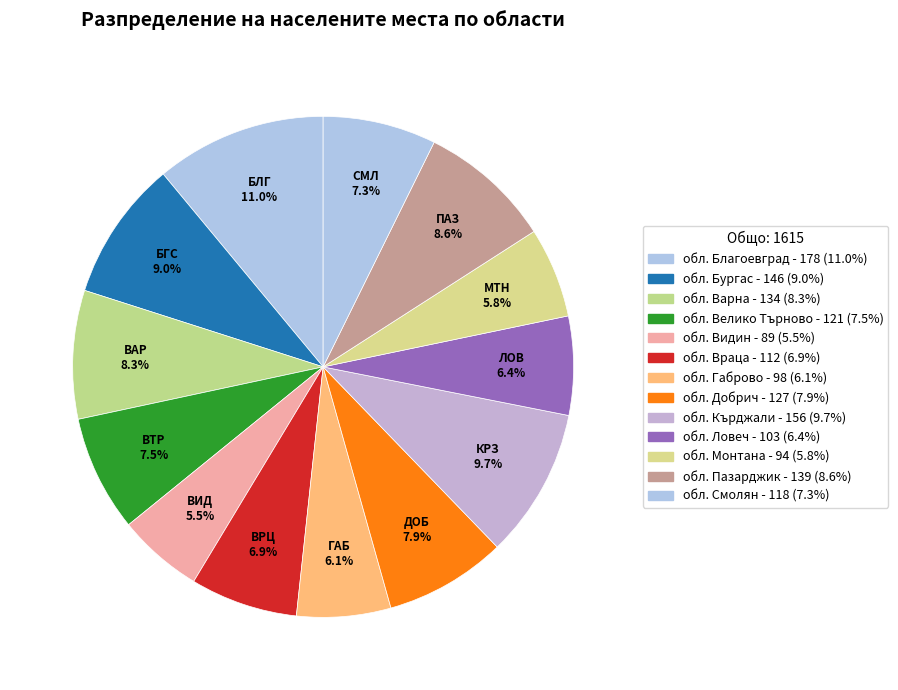

Is обл. Габрово the majority of the pie?

No